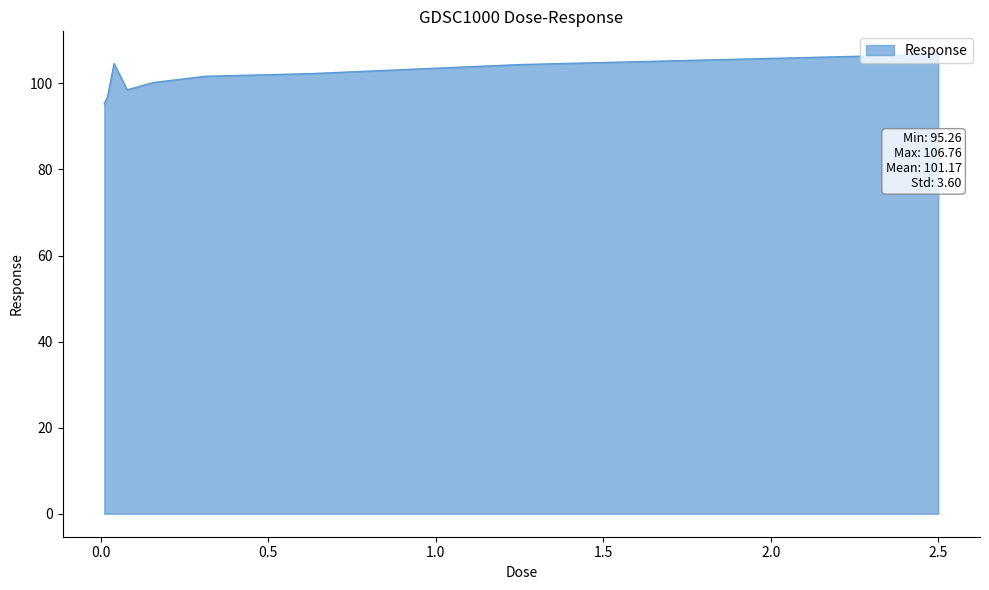

What is the minimum value shown in the chart?

95.3